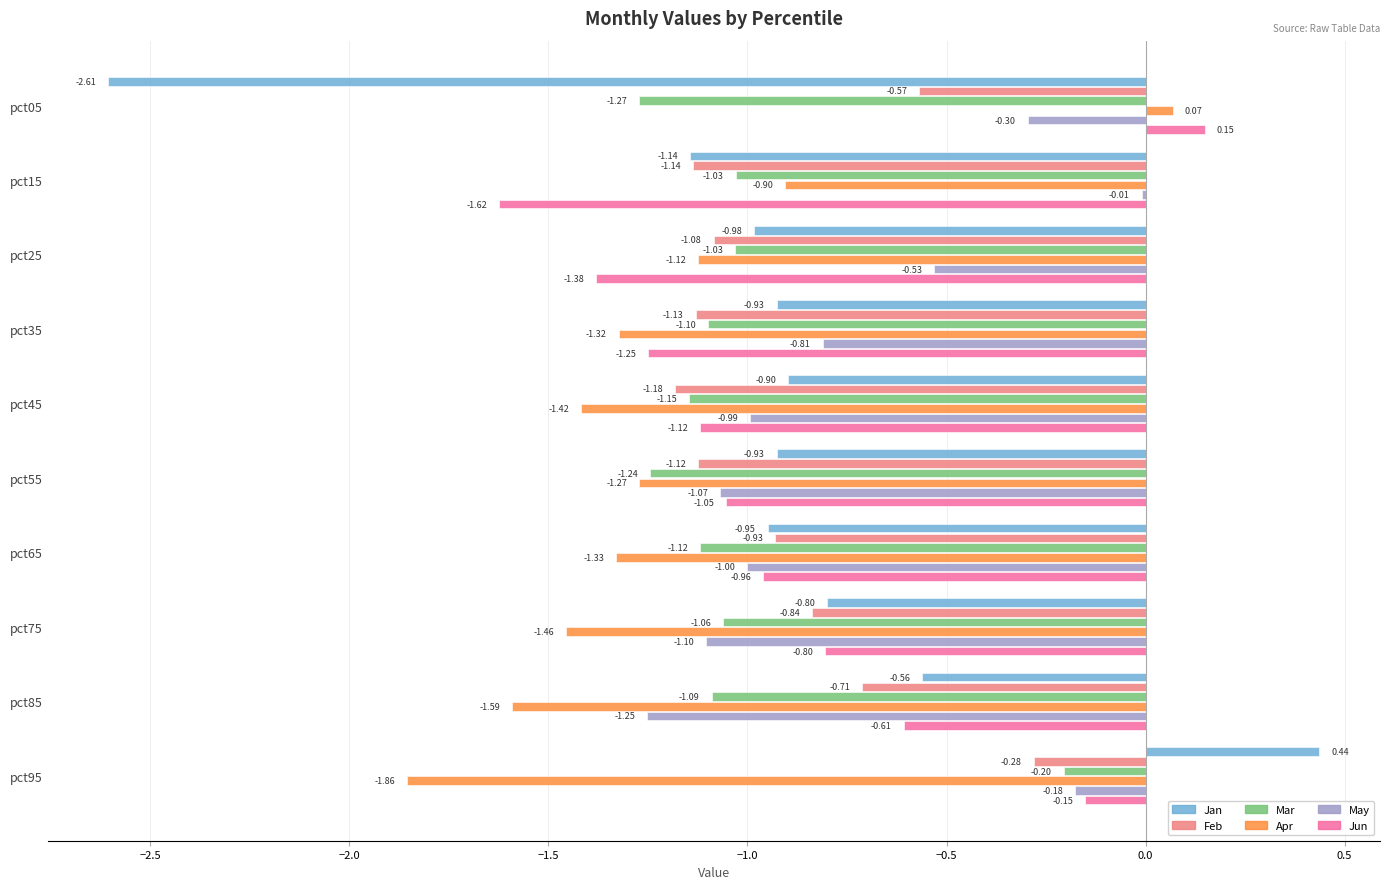

What is the average value of the Mar series?

-1.0